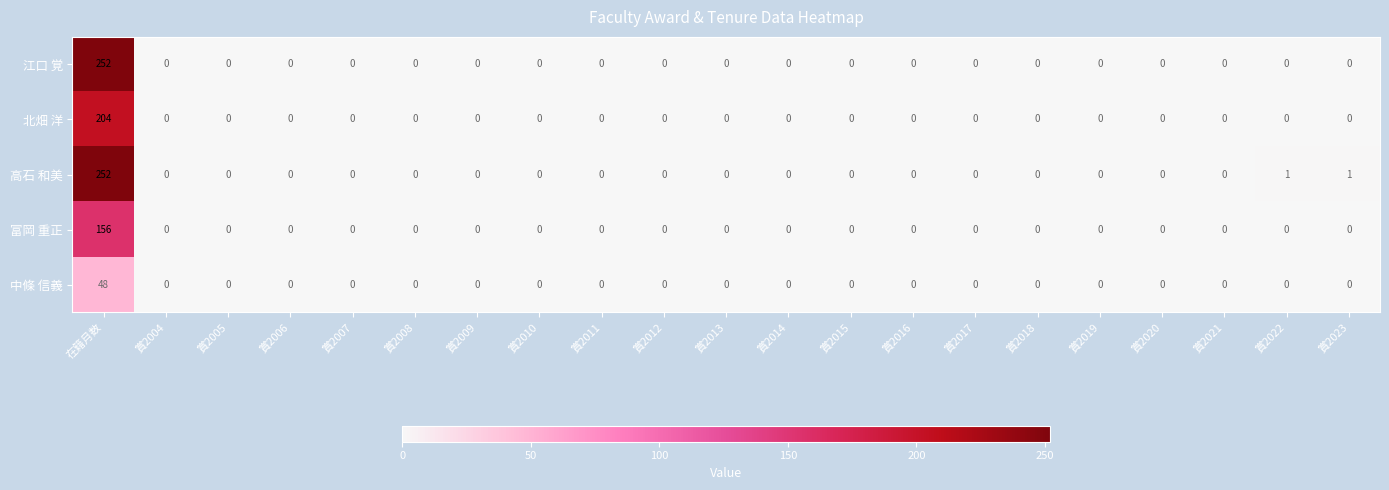

How many distinct data groups are displayed?

5